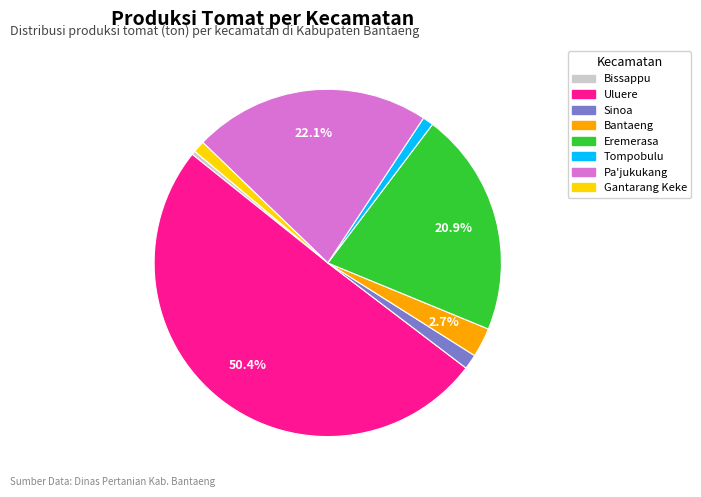

To the nearest percent, what is the difference between the largest and smallest slice percentages?

50%